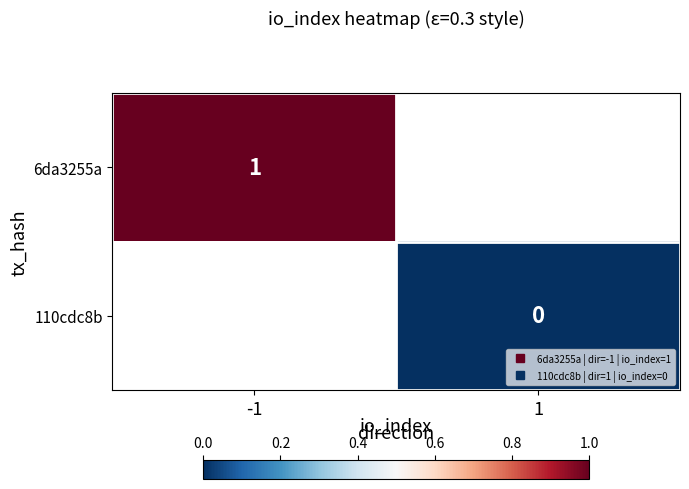

Rank the series at 1 from highest to lowest value.

6da3255a, 110cdc8b